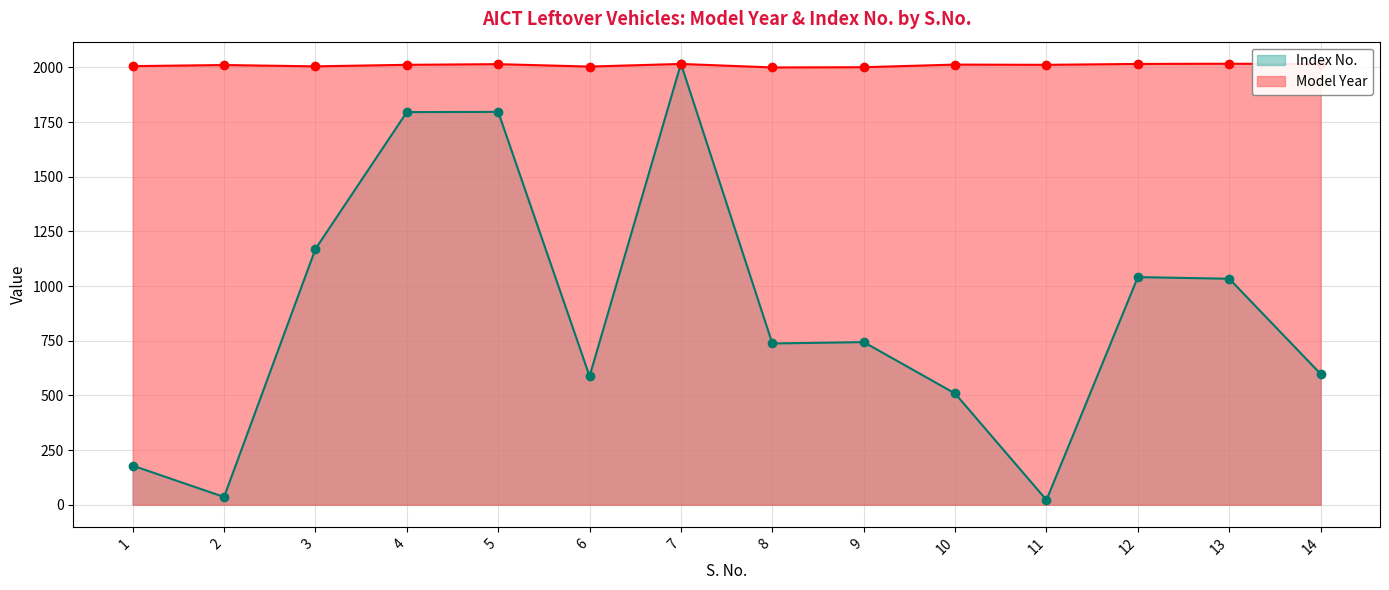

Which series changed the most between 1 and 2?

Index No.